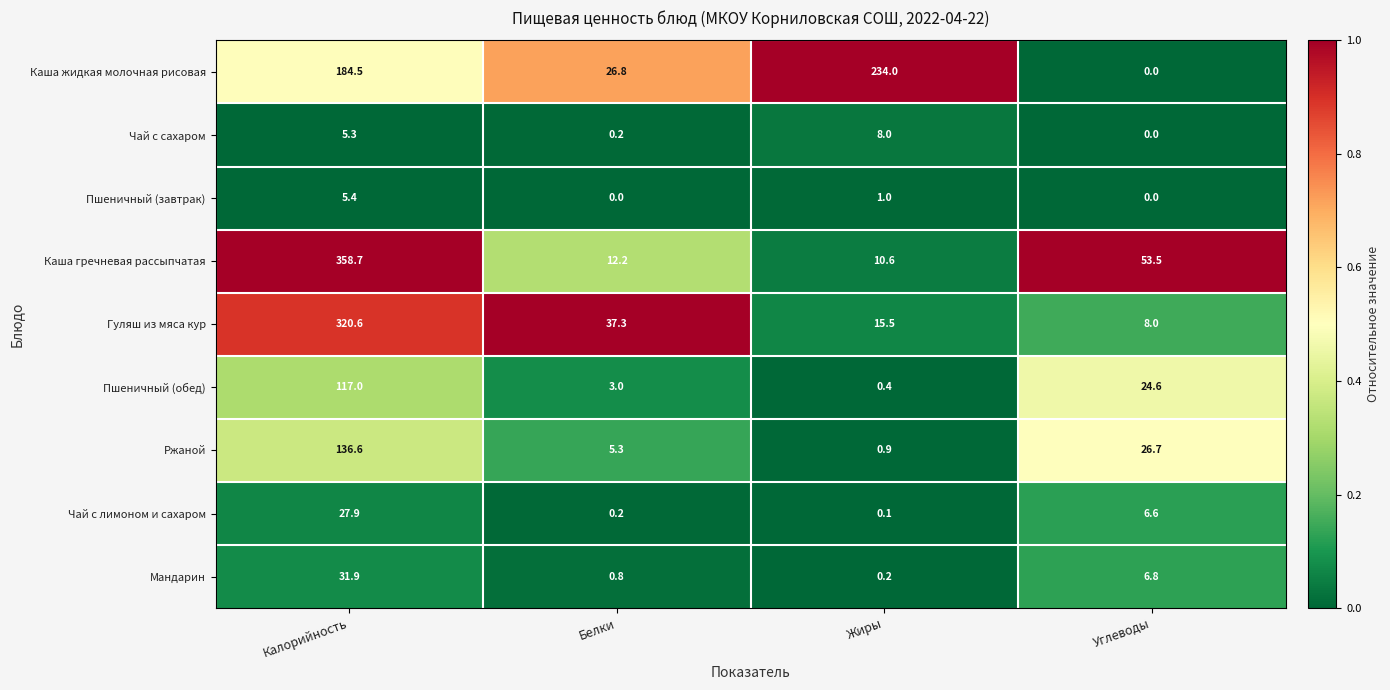

What is the difference between the Гуляш из мяса кур values at Жиры and Углеводы?

7.5